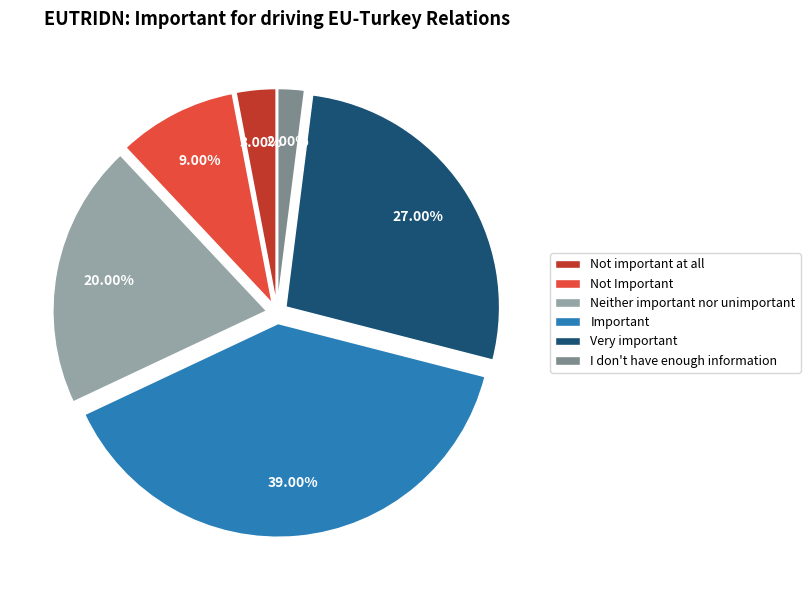

What percentage do Not Important and Not important at all together represent?

12.0%